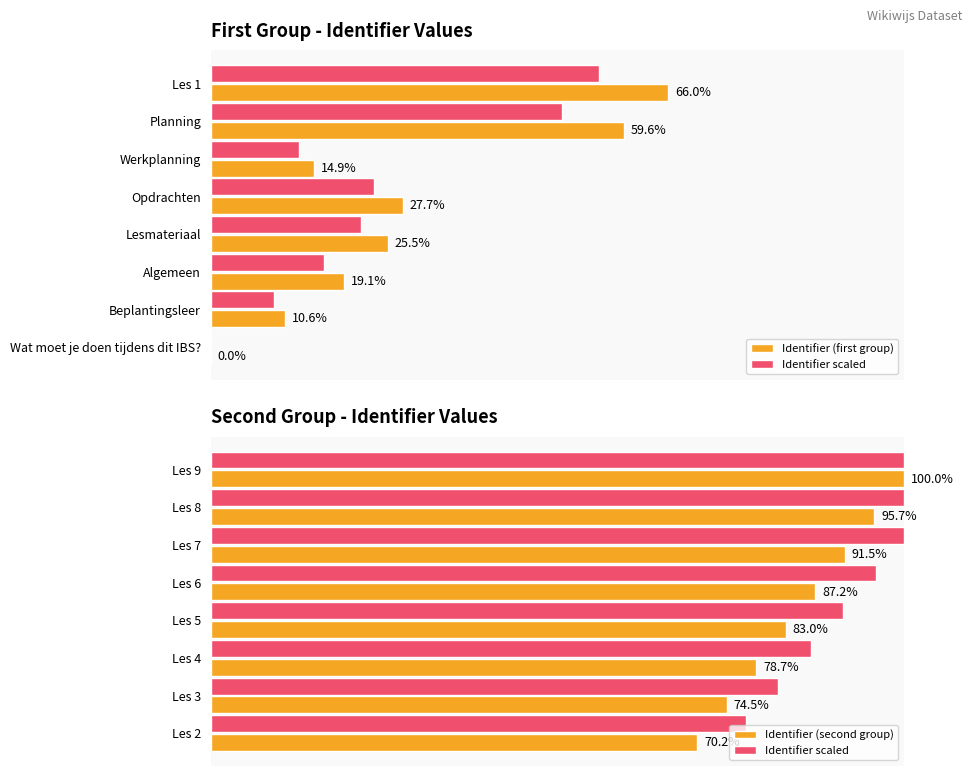

At 4, list the series in order from smallest to largest.

Identifier (first group), Identifier (second group), Identifier scaled